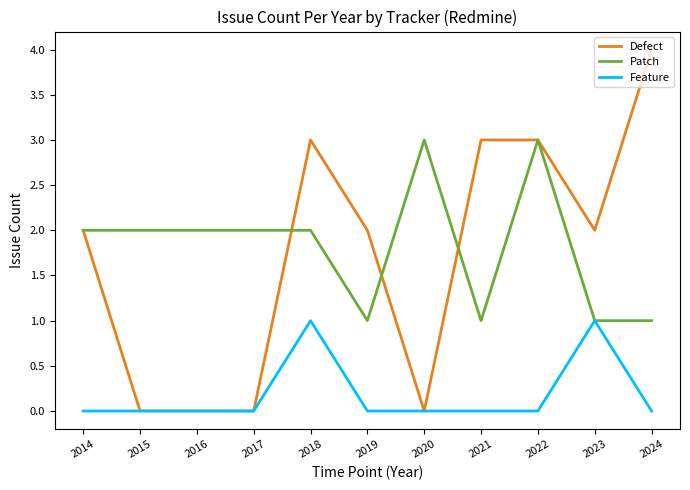

The value of Defect at 2021 is 5. True or false?

False